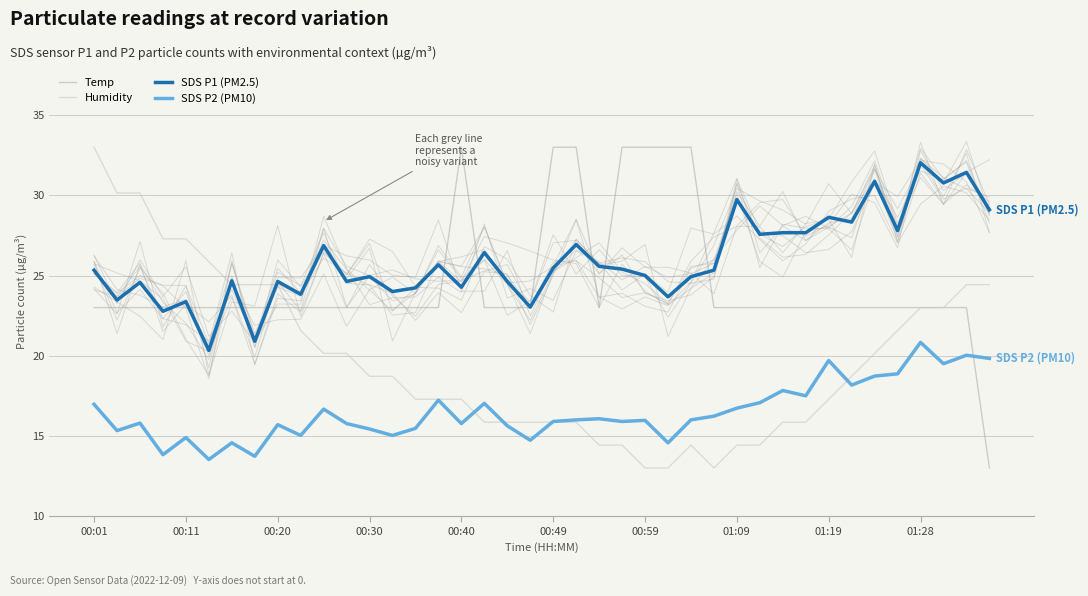

What is the lowest value of the Humidity series?

13.0